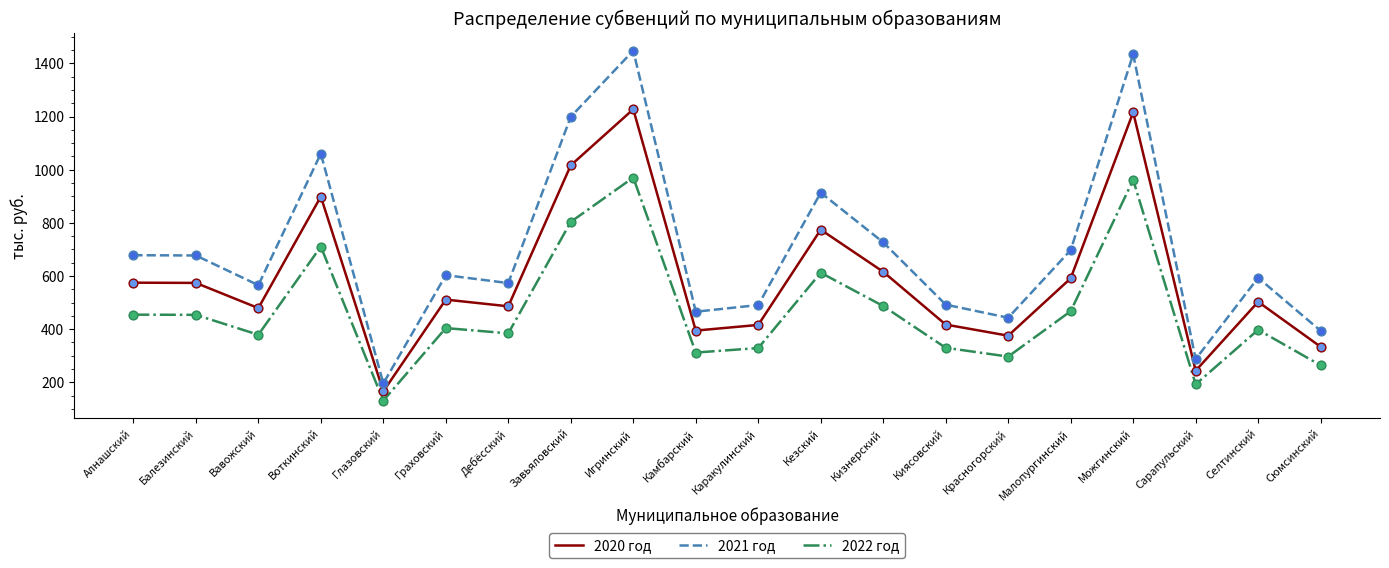

What are all the series names shown in the legend?

2020 год, 2021 год, 2022 год